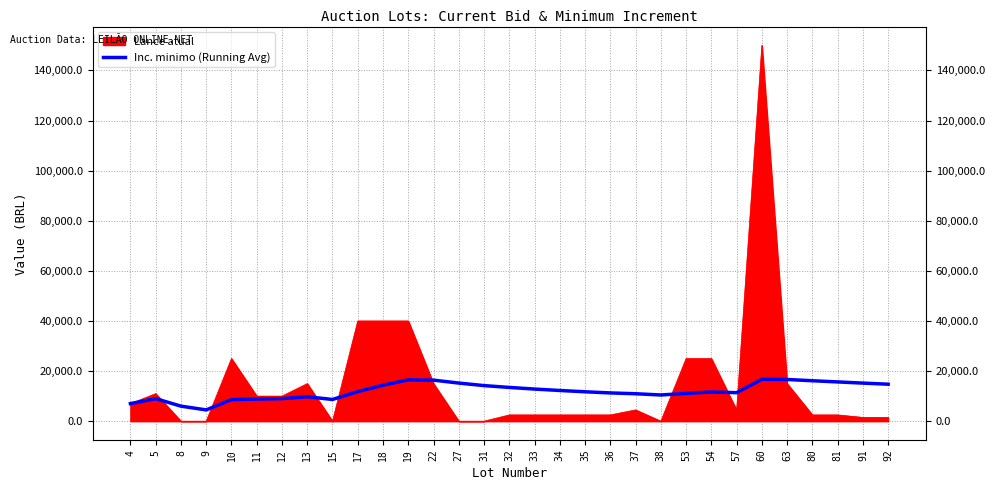

Which series has the largest range (max minus min)?

Lance atual